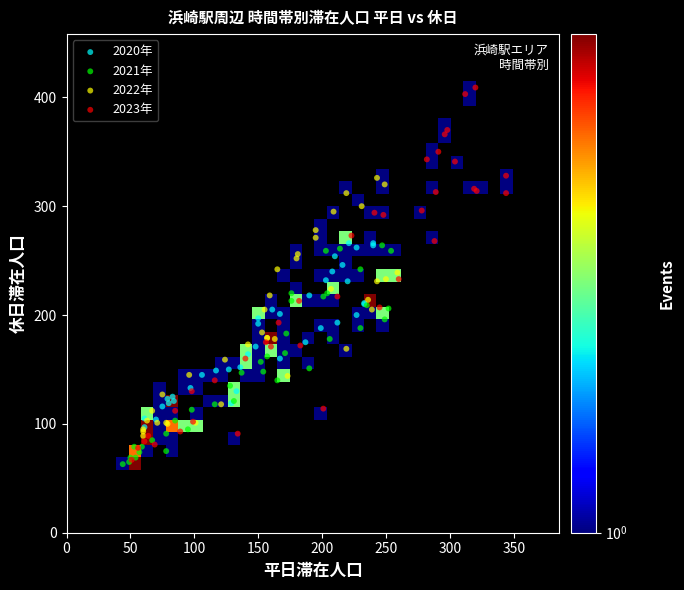

Which series contains the highest Y value?

2023年